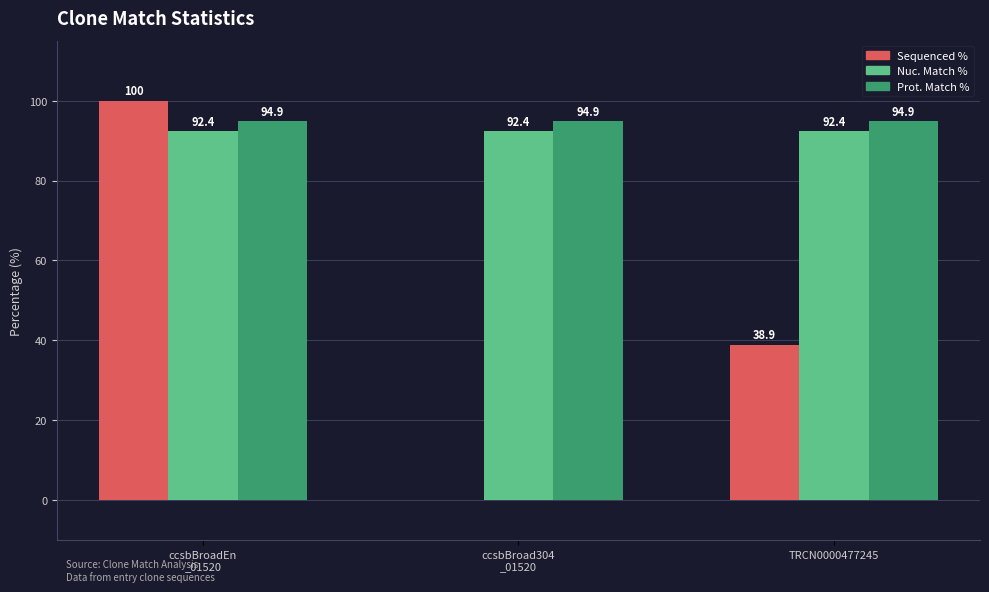

Which series has the largest range (max minus min)?

Sequenced %